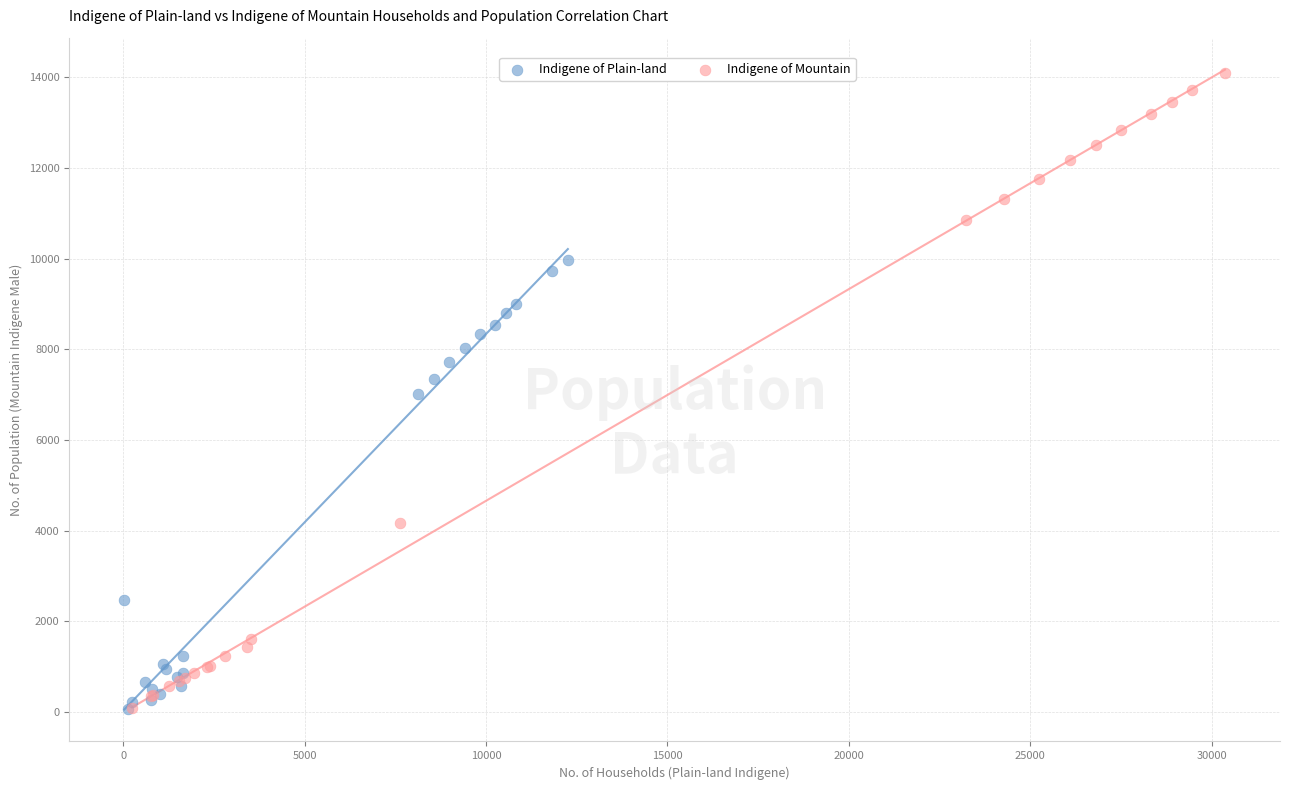

Which series reaches the maximum Y coordinate?

Indigene of Mountain